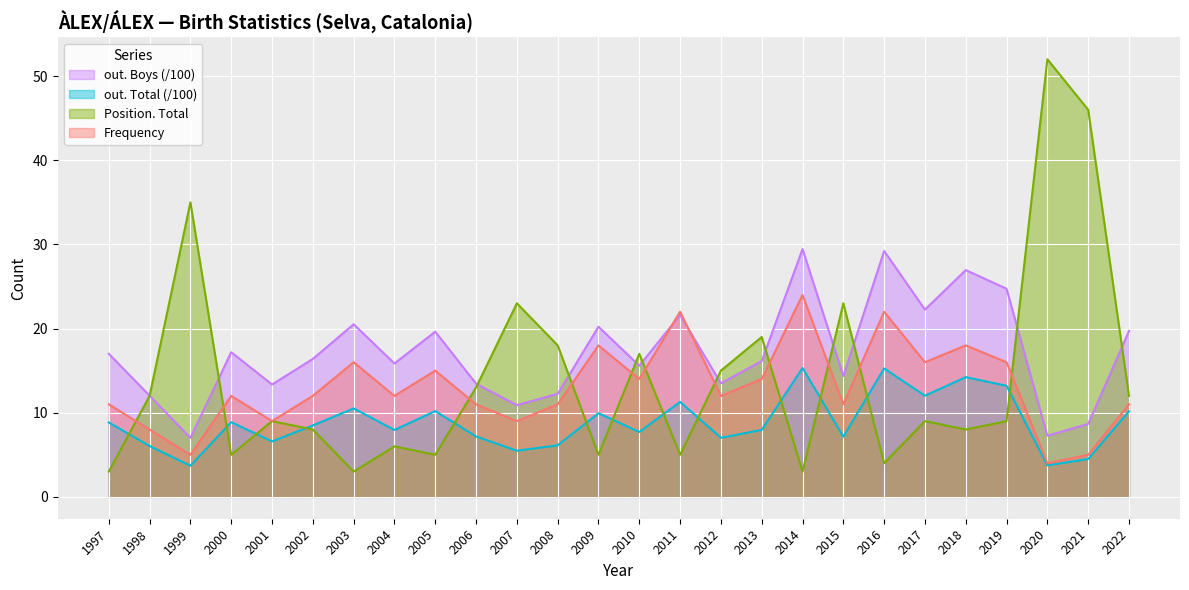

What is the value of the Frequency point at the 7th from the left?

16.0